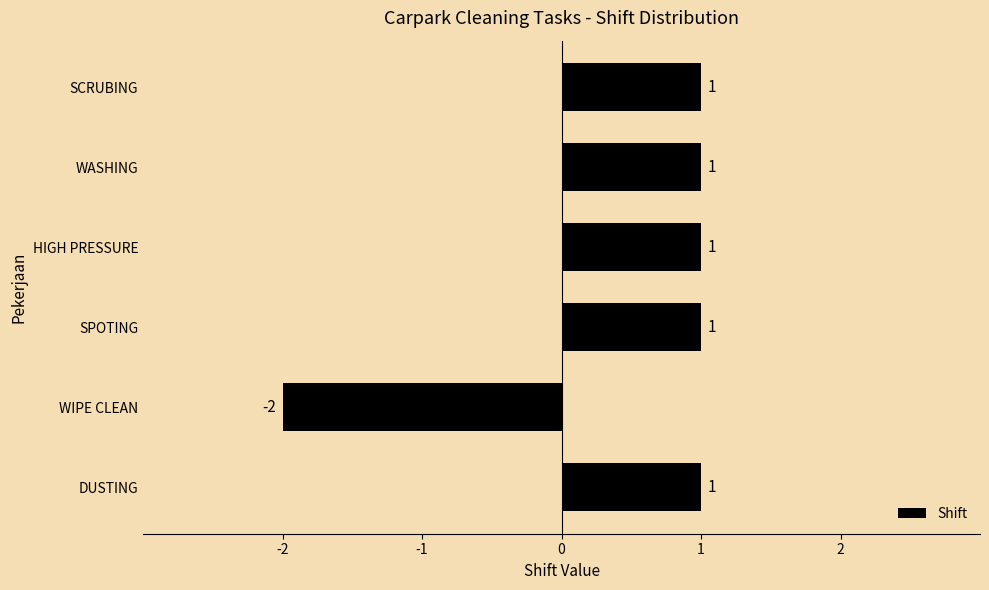

What is the smallest value displayed?

-2